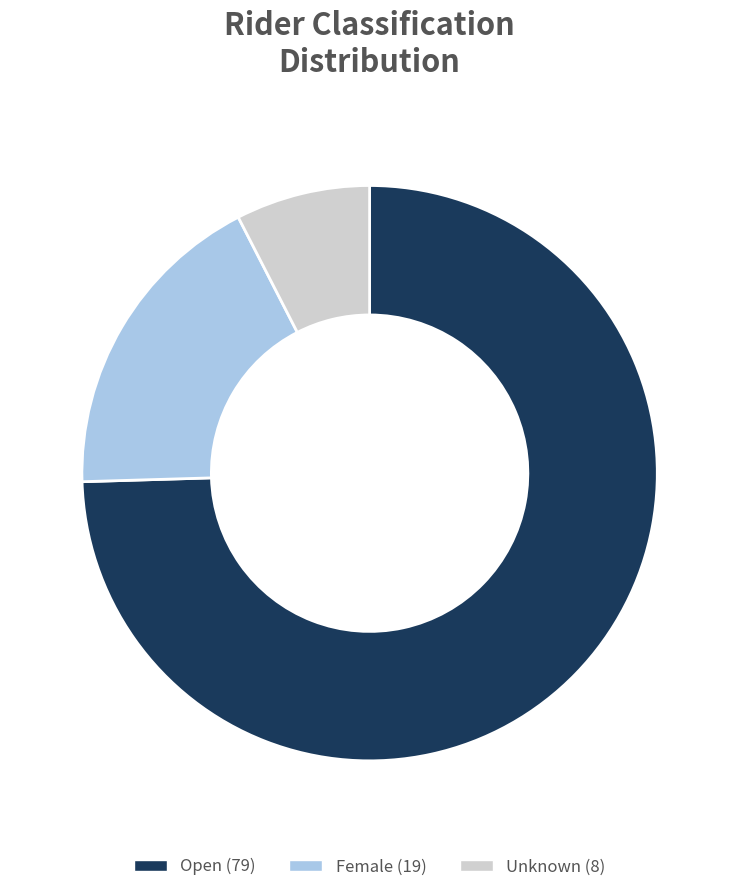

Count the number of slices in the pie.

3